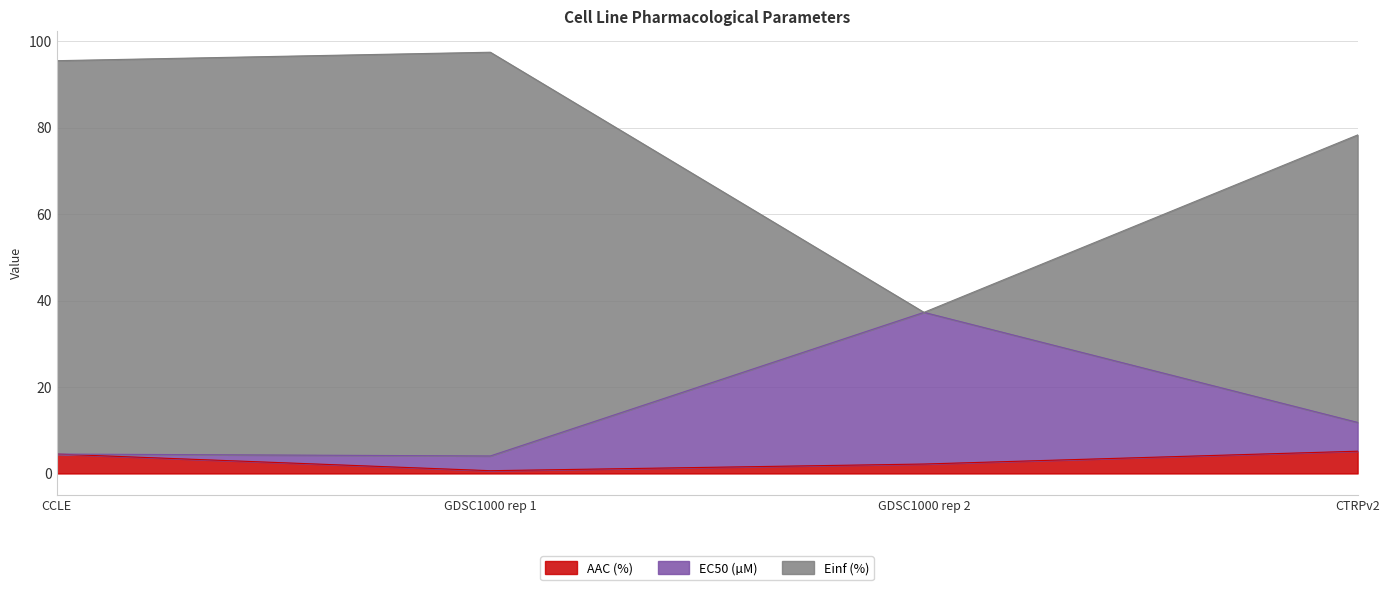

At which label does AAC (%) reach its minimum?

GDSC1000 rep 1